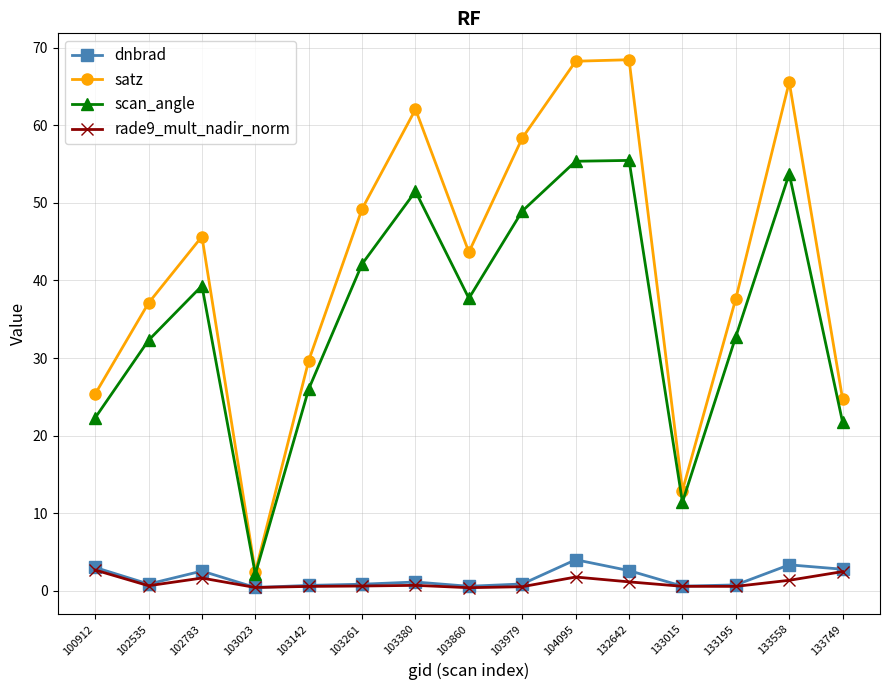

Is it true that rade9_mult_nadir_norm equals 1.2 at 132642?

True